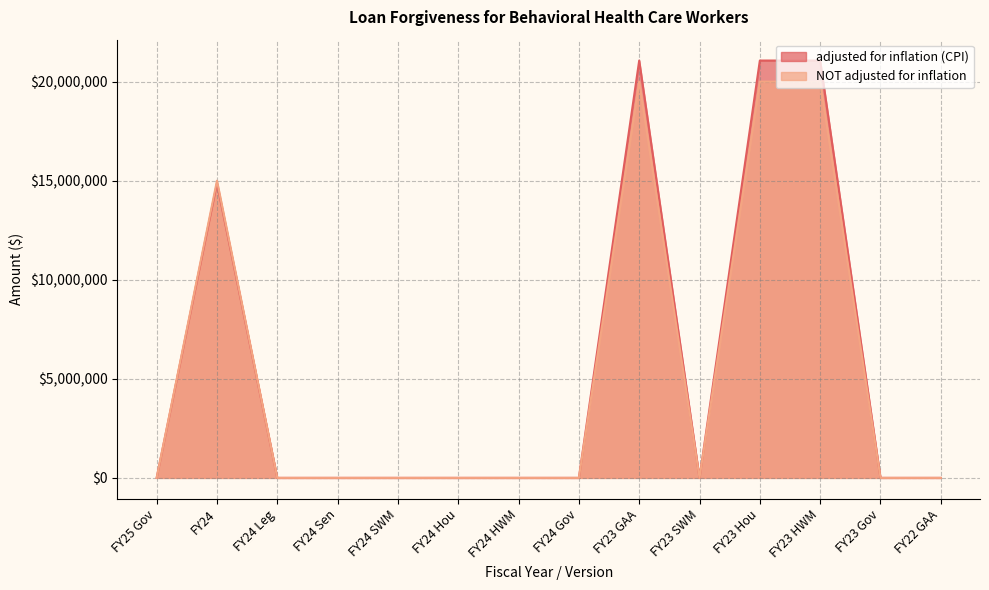

Reading left to right, transcribe all the data shown in this chart.

adjusted for inflation (CPI): FY25 Gov=0	FY24=14868557	FY24 Leg=0	FY24 Sen=0	FY24 SWM=0	FY24 Hou=0	FY24 HWM=0	FY24 Gov=0	FY23 GAA=21063794	FY23 SWM=0	FY23 Hou=21063794	FY23 HWM=21063794	FY23 Gov=0	FY22 GAA=0
NOT adjusted for inflation: FY25 Gov=0	FY24=15000000	FY24 Leg=0	FY24 Sen=0	FY24 SWM=0	FY24 Hou=0	FY24 HWM=0	FY24 Gov=0	FY23 GAA=20000000	FY23 SWM=0	FY23 Hou=20000000	FY23 HWM=20000000	FY23 Gov=0	FY22 GAA=0